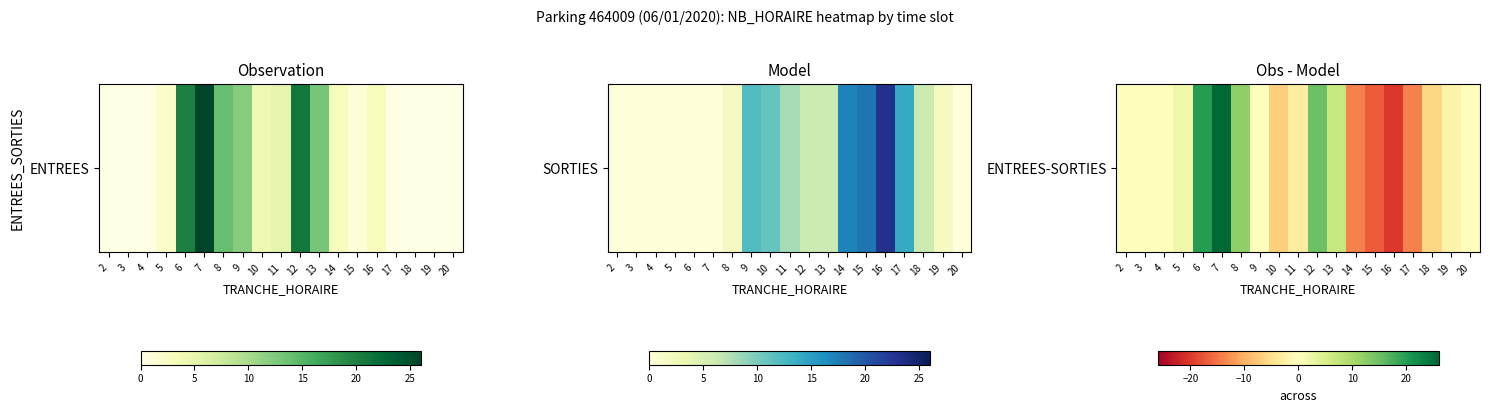

What is the sum of the values at 20 and 14?

-14